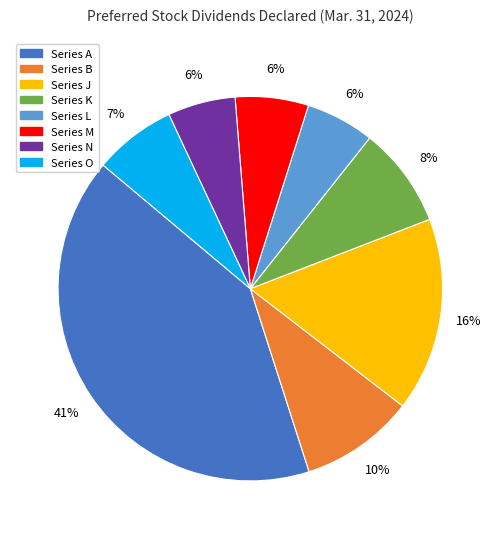

The Series L slice represents 1% of the pie. True or false?

False